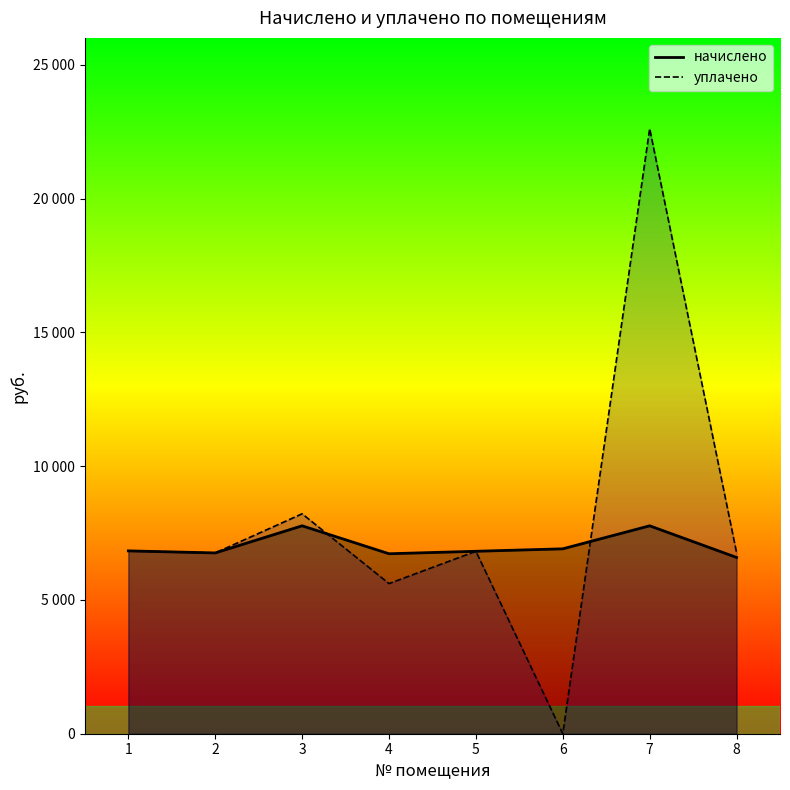

How many lines are shown in the chart?

2